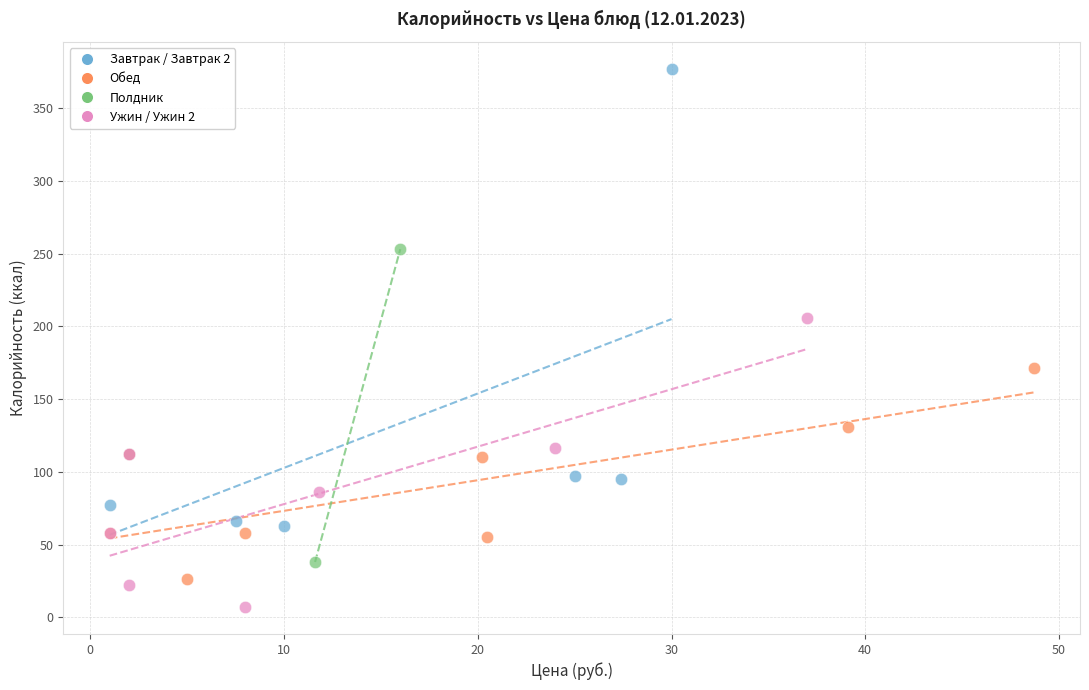

What are all the series names shown in the legend?

Завтрак / Завтрак 2, Обед, Полдник, Ужин / Ужин 2